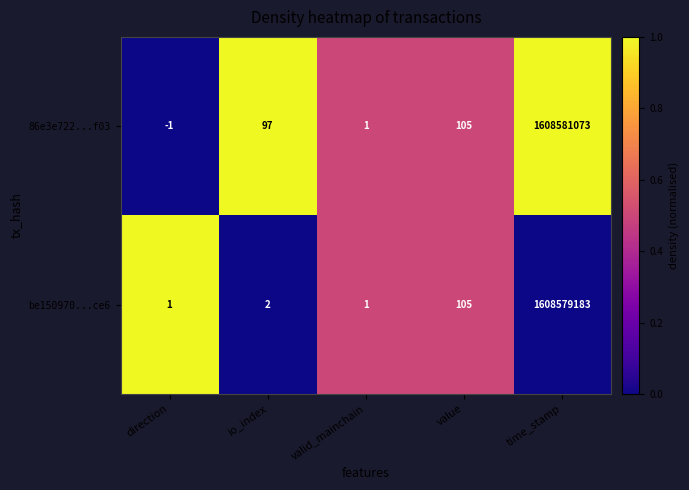

At how many categories does at least one series exceed 0?

5